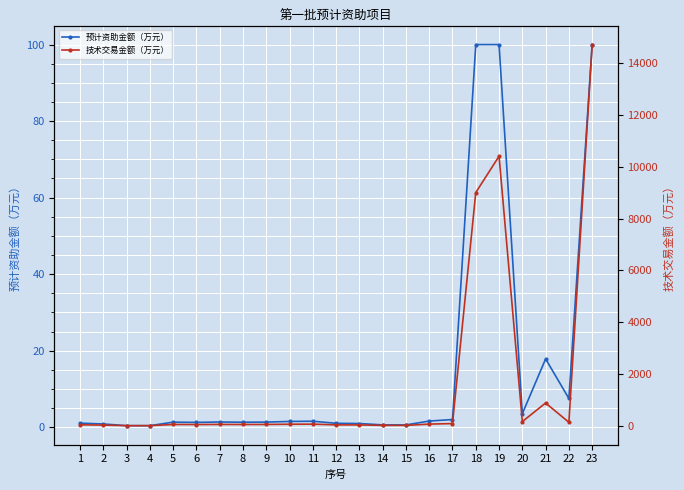

What is the difference between the highest and lowest values at 6?

61.5